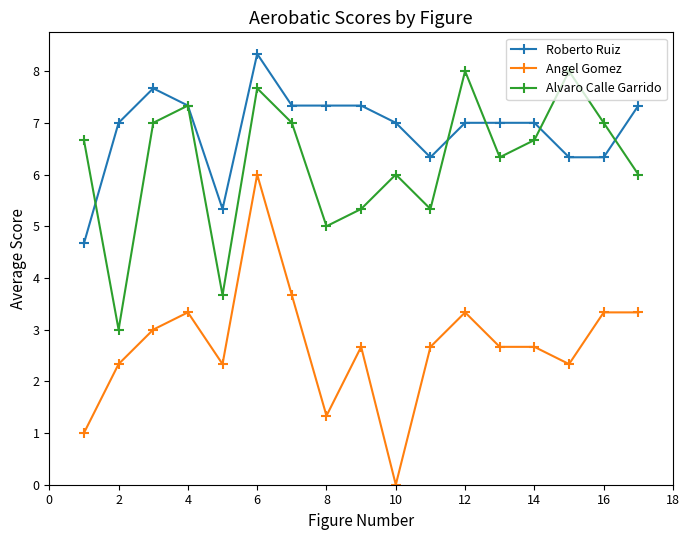

How many lines are shown in the chart?

3